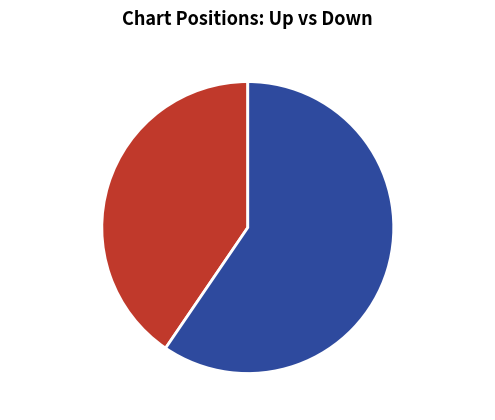

Which category accounts for the majority?

down